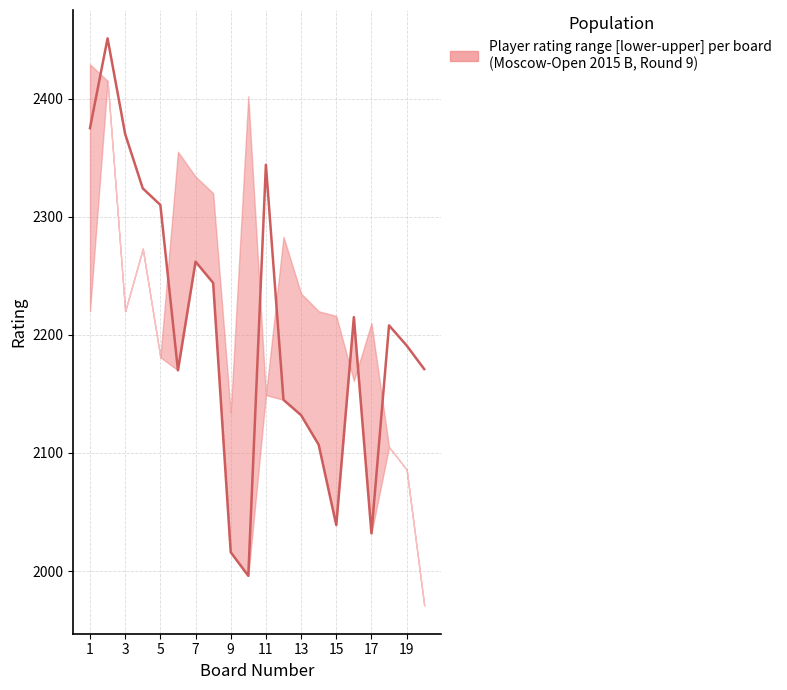

How many intersections are there between median and upper?

7